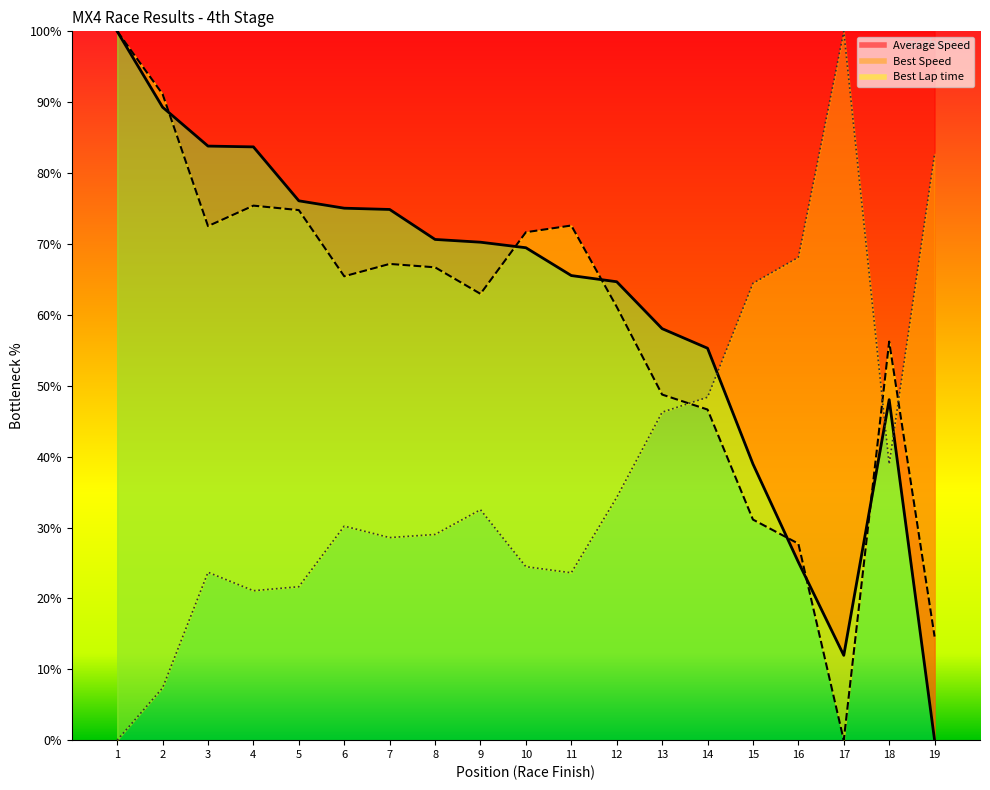

How many interior local peaks does the Average Speed series have?

1